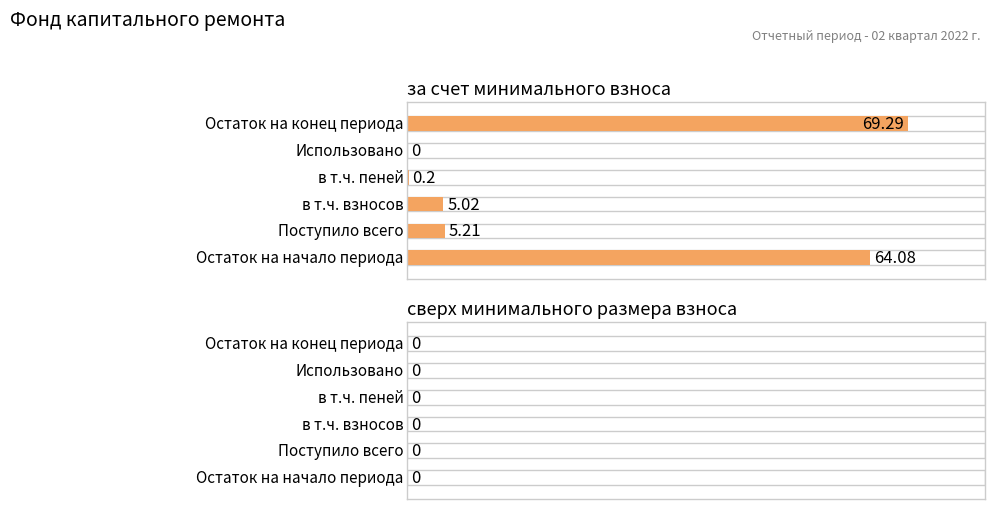

List the series in order of their peak value, lowest first.

сверх минимального размера взноса, за счет минимального взноса